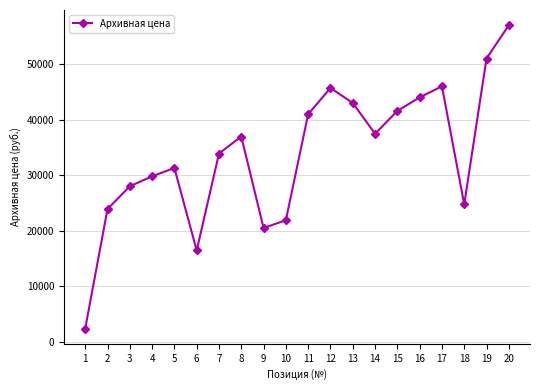

The value at 10 is 21897. True or false?

True